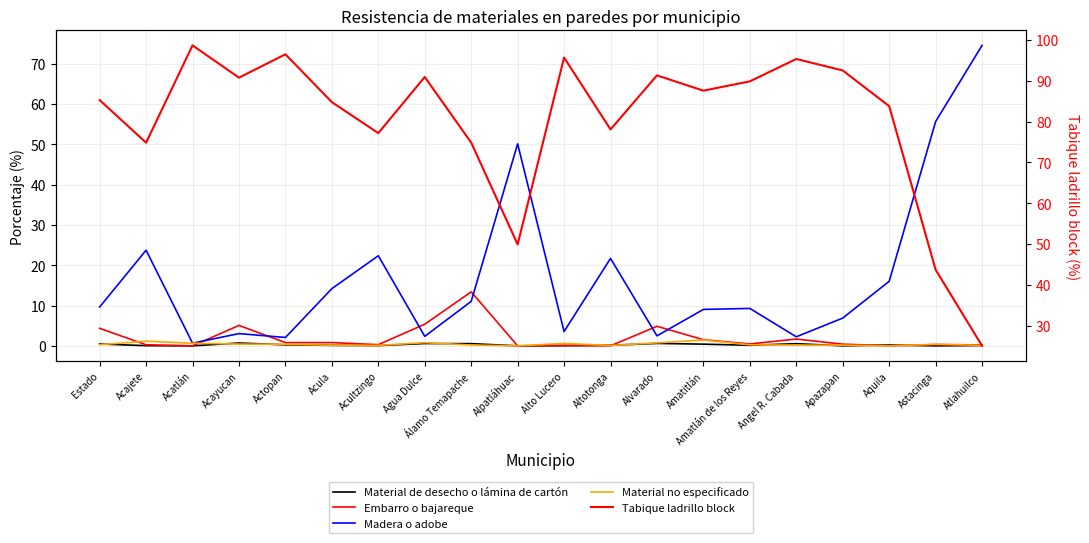

How many interior local peaks does the Material de desecho o lámina de cartón series have?

5